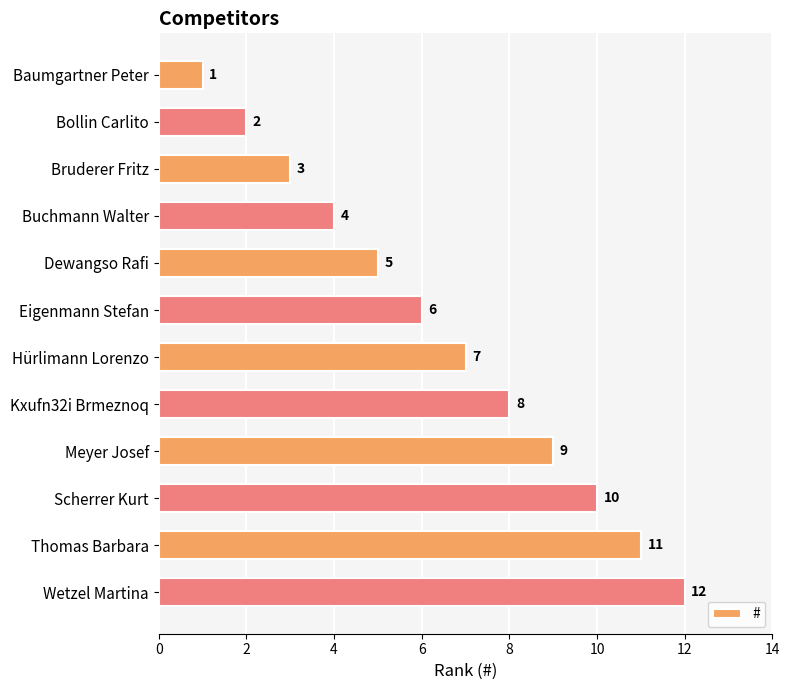

How many data points are less than 7?

6